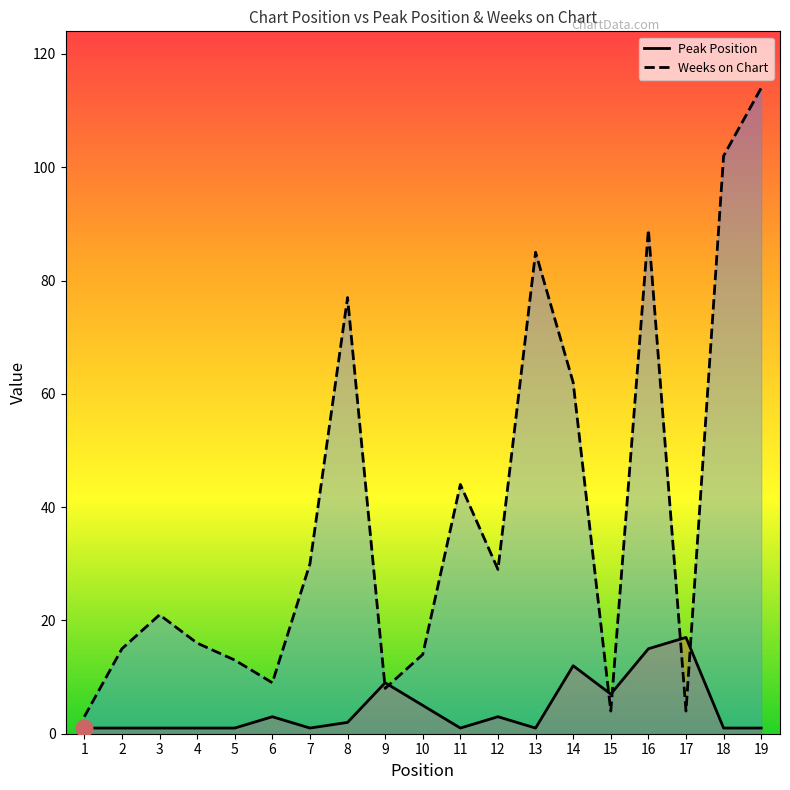

Which series has the widest spread of values?

Weeks on Chart